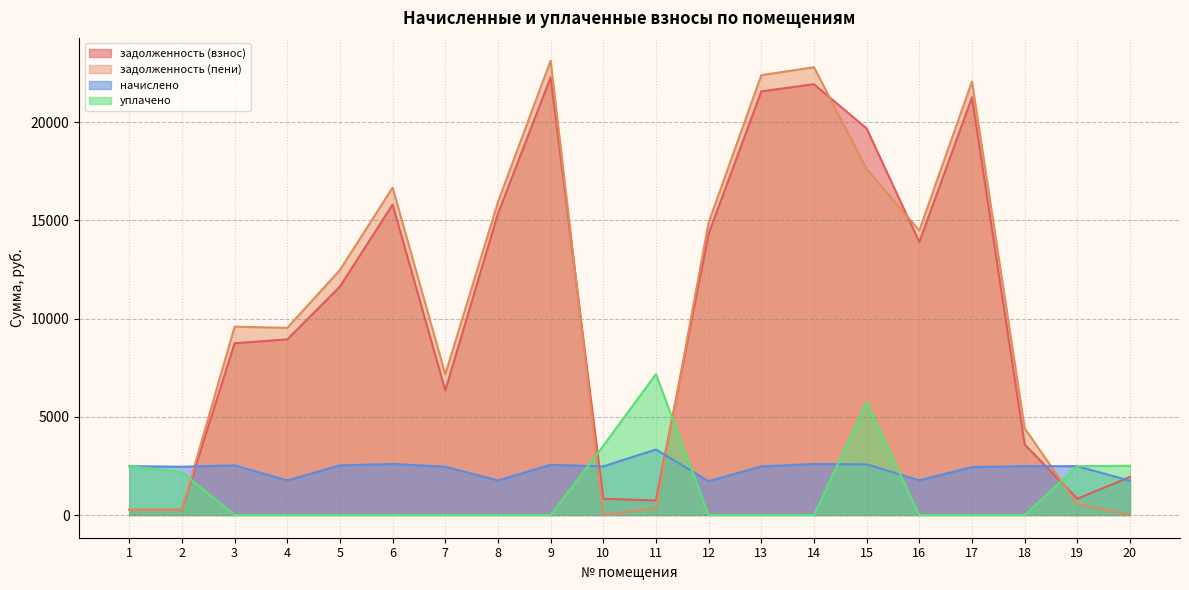

Is it true that начислено equals 2457.0 at 2?

True